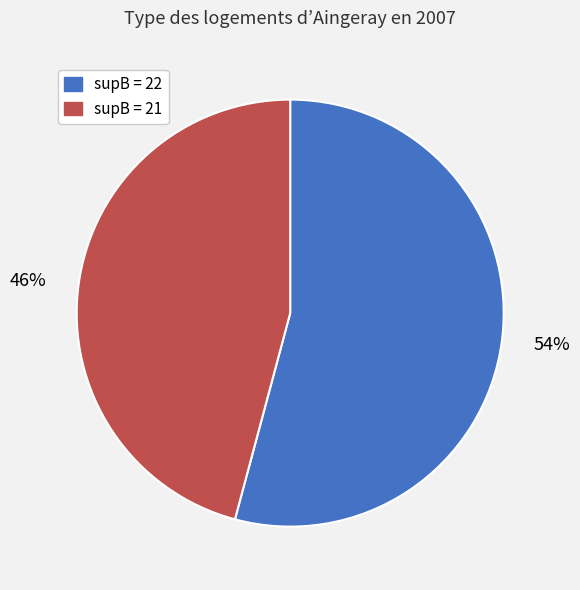

Is supB = 21 the majority of the pie?

No